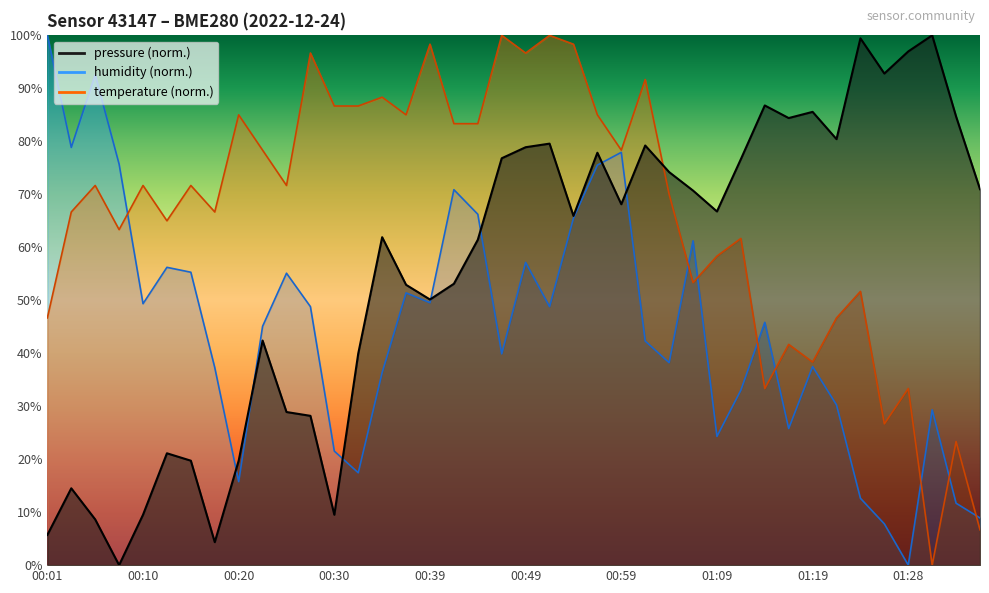

How many data points in temperature are less than 71?

19